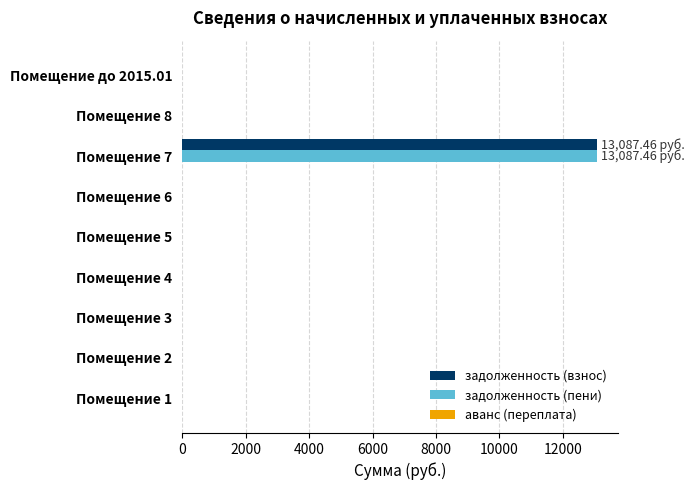

What is the highest value of the задолженность (взнос) series?

13087.5